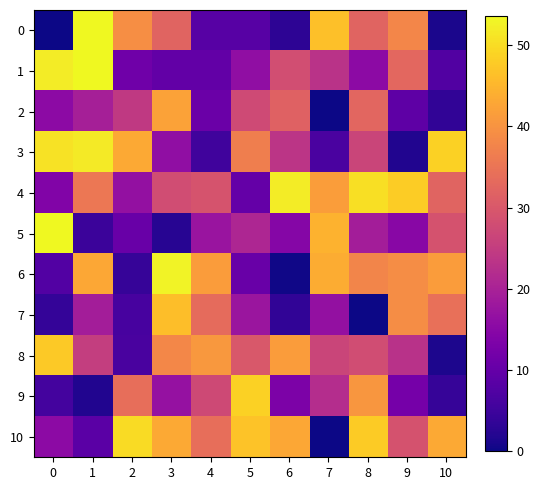

Between 3 and 10, which series saw the biggest shift?

2